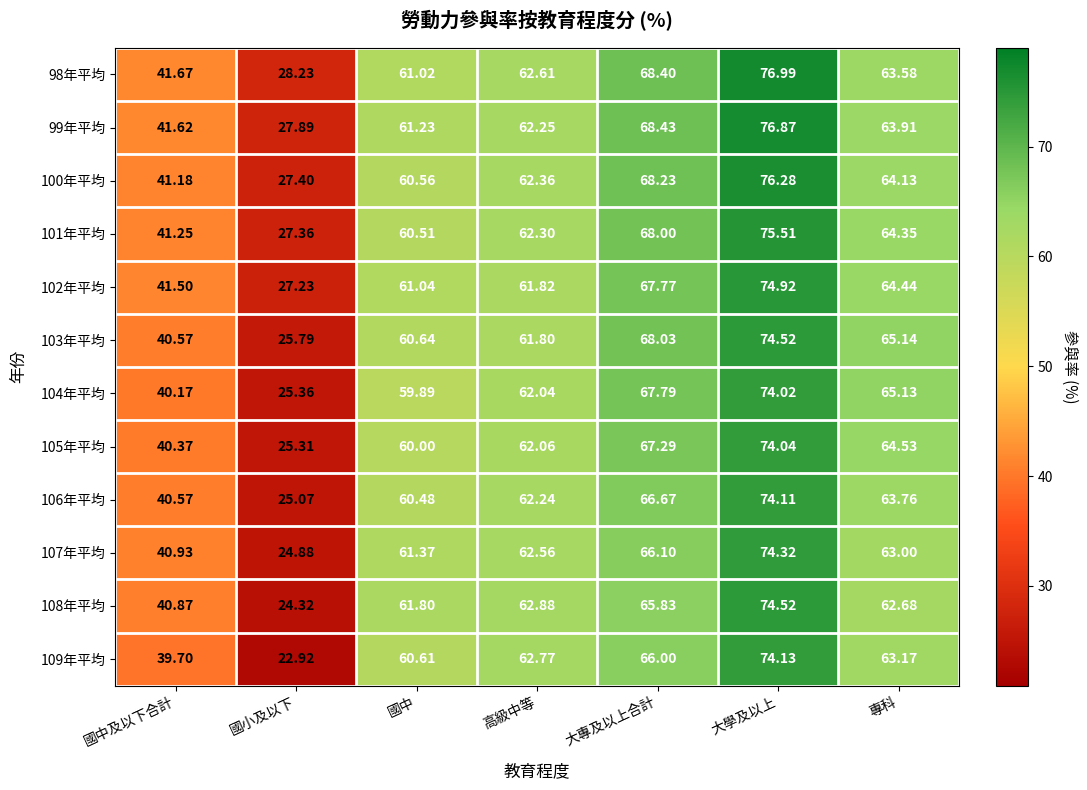

How many values in the 106年平均 series are below 62?

3